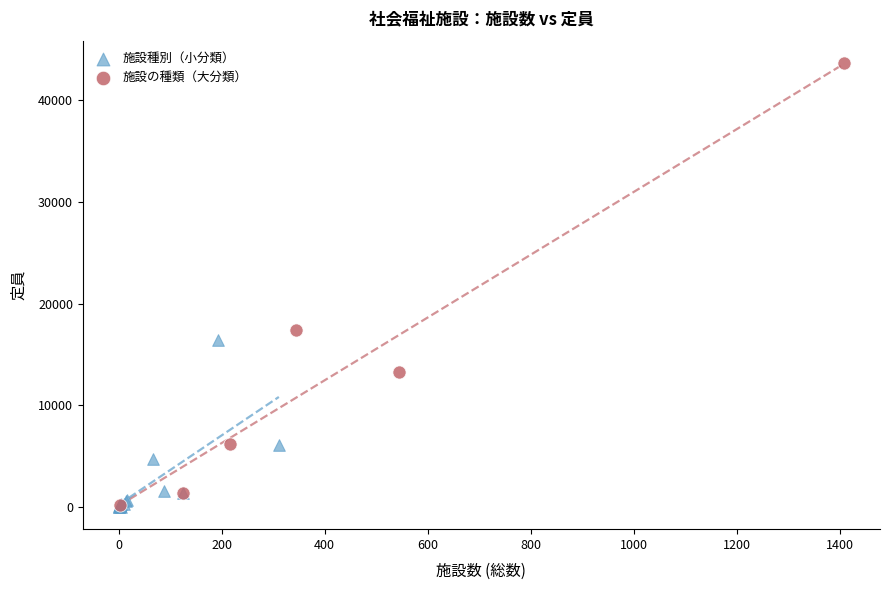

Which series has the largest Y range (max minus min)?

施設の種類（大分類）